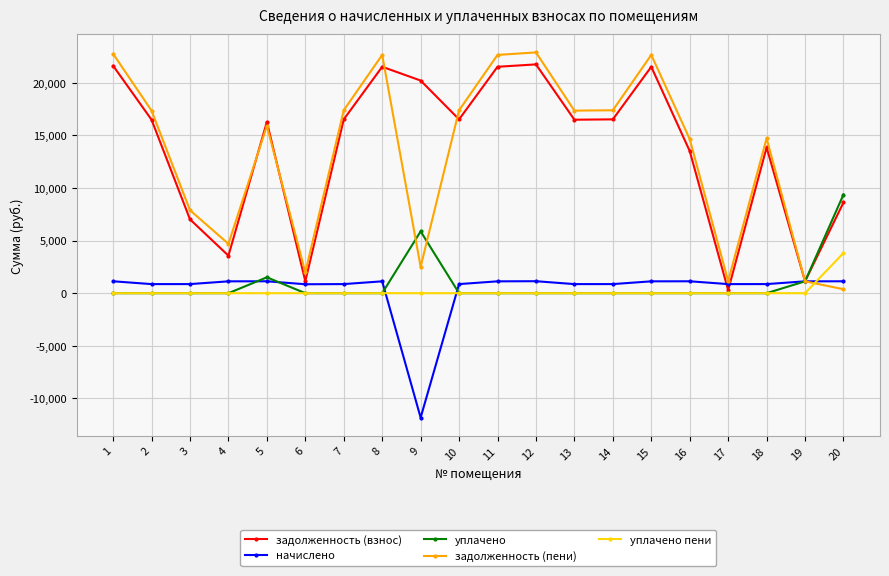

List the series in order of their peak value, highest first.

задолженность (пени), задолженность (взнос), уплачено, уплачено пени, начислено